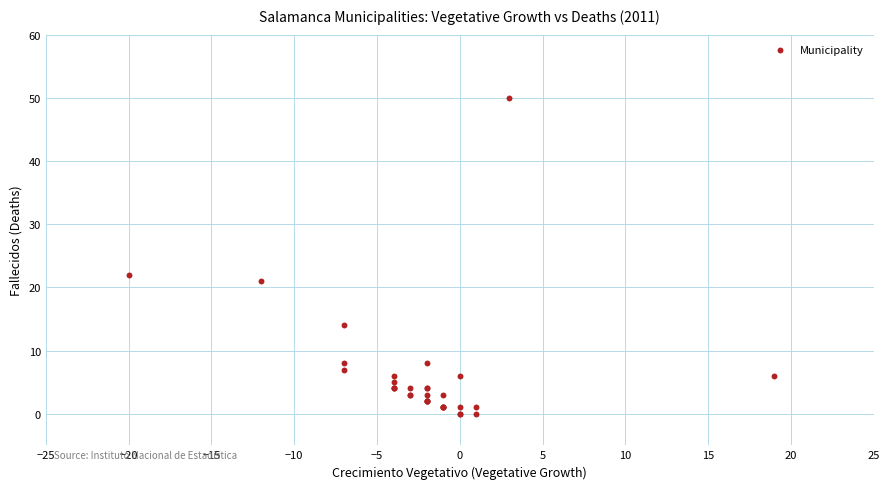

What Y value in the scatter plot is closest to 25?

22